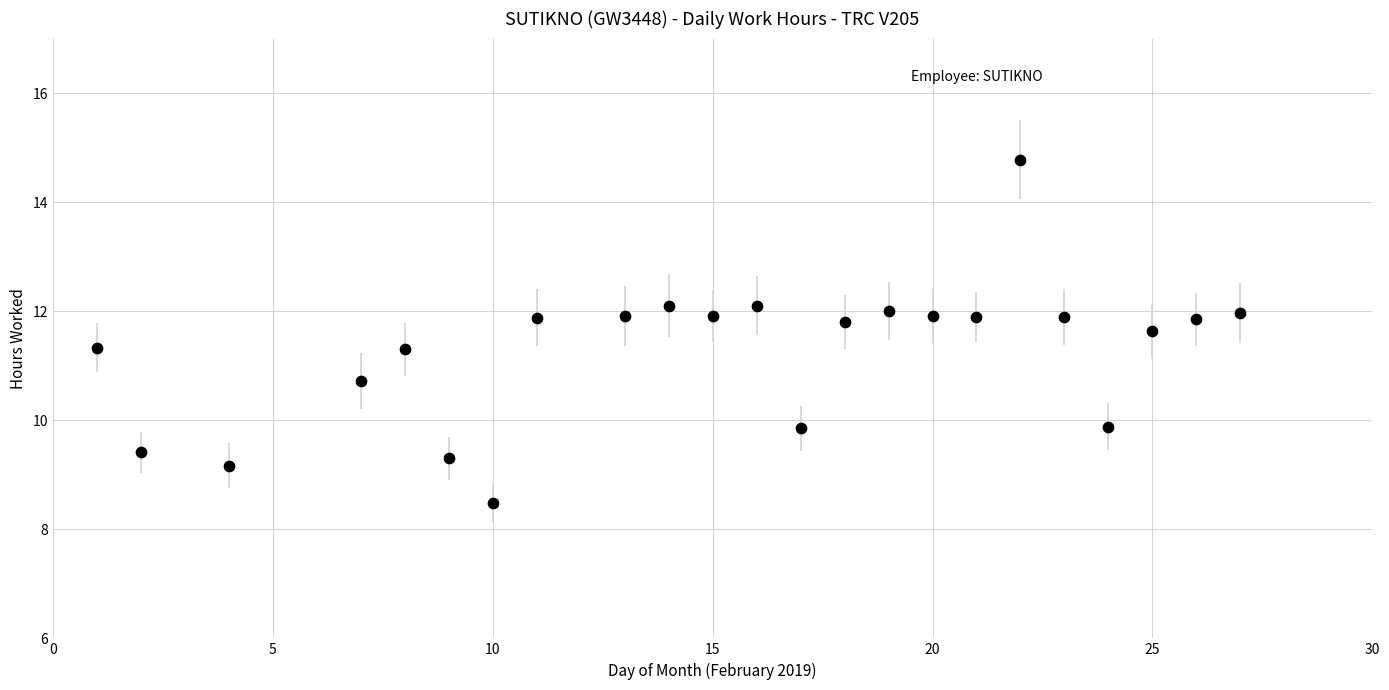

What is the range of Y values (max minus min)?

6.3